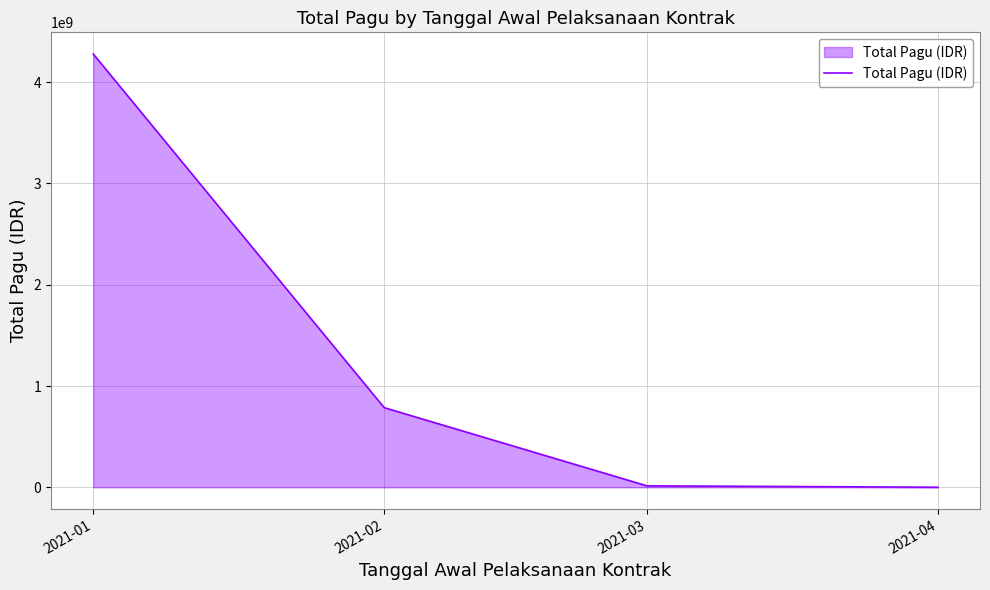

How many lines are shown in the chart?

1